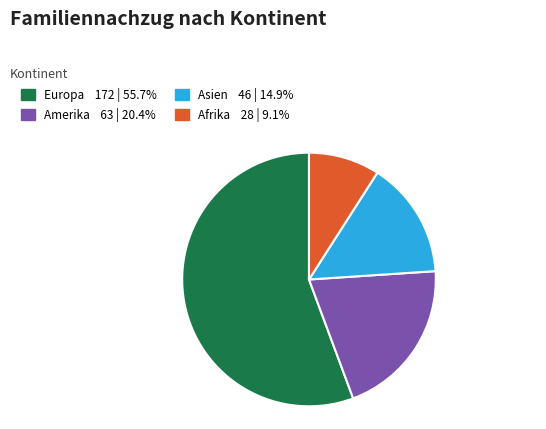

Which slice represents more than half of the pie?

Europa